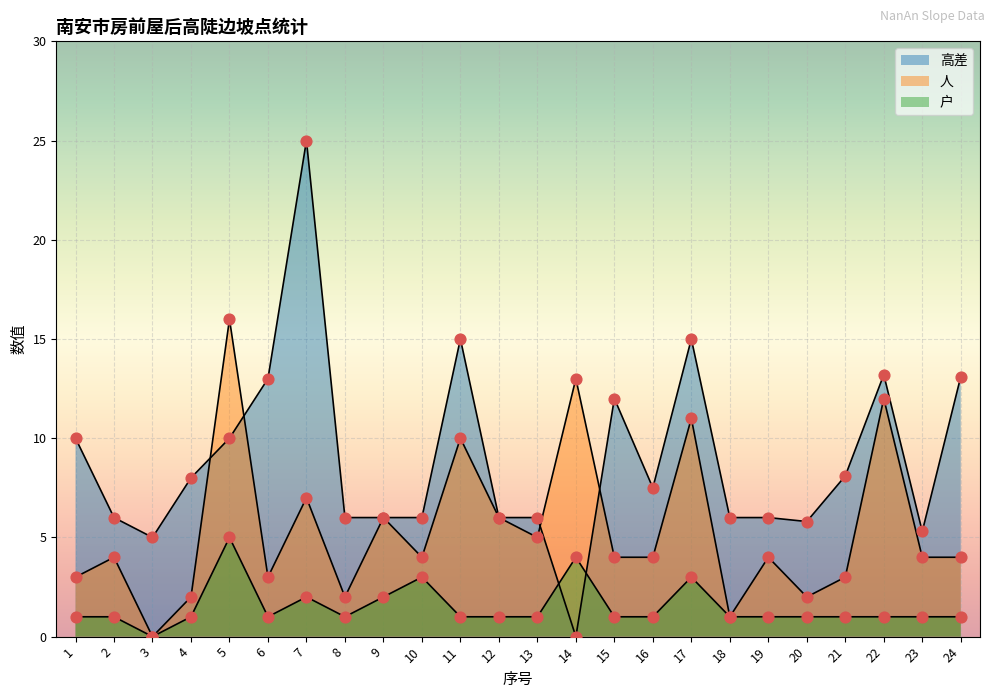

Which series has the largest total across all categories?

高差